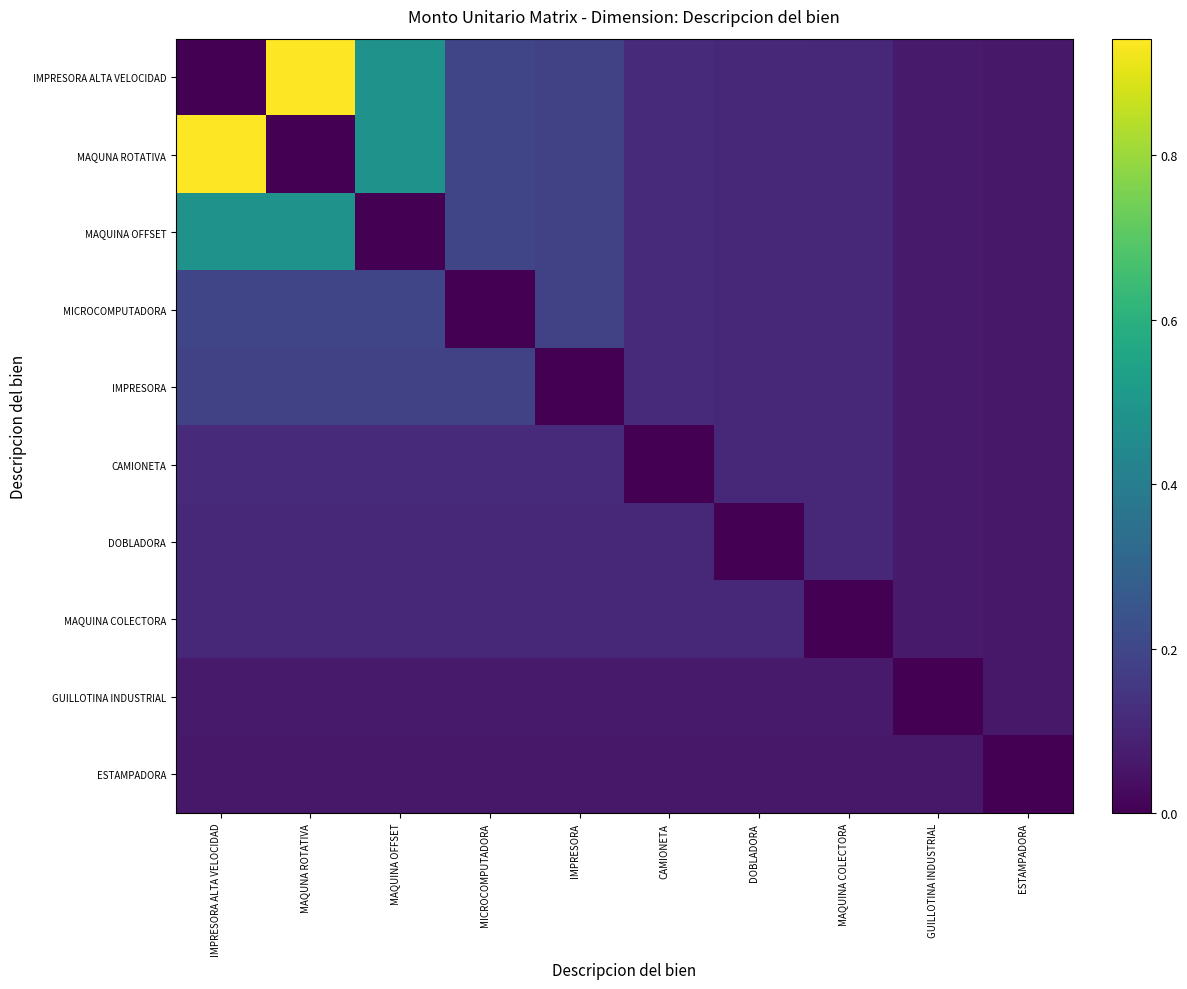

Reading left to right, what are all the values shown in this chart?

IMPRESORA ALTA VELOCIDAD: IMPRESORA ALTA VELOCIDAD=0.0	MAQUNA ROTATIVA=0.9	MAQUINA OFFSET=0.5	MICROCOMPUTADORA=0.2	IMPRESORA=0.2	CAMIONETA=0.1	DOBLADORA=0.1	MAQUINA COLECTORA=0.1	GUILLOTINA INDUSTRIAL=0.1	ESTAMPADORA=0.1
MAQUNA ROTATIVA: IMPRESORA ALTA VELOCIDAD=0.9	MAQUNA ROTATIVA=0.0	MAQUINA OFFSET=0.5	MICROCOMPUTADORA=0.2	IMPRESORA=0.2	CAMIONETA=0.1	DOBLADORA=0.1	MAQUINA COLECTORA=0.1	GUILLOTINA INDUSTRIAL=0.1	ESTAMPADORA=0.1
MAQUINA OFFSET: IMPRESORA ALTA VELOCIDAD=0.5	MAQUNA ROTATIVA=0.5	MAQUINA OFFSET=0.0	MICROCOMPUTADORA=0.2	IMPRESORA=0.2	CAMIONETA=0.1	DOBLADORA=0.1	MAQUINA COLECTORA=0.1	GUILLOTINA INDUSTRIAL=0.1	ESTAMPADORA=0.1
MICROCOMPUTADORA: IMPRESORA ALTA VELOCIDAD=0.2	MAQUNA ROTATIVA=0.2	MAQUINA OFFSET=0.2	MICROCOMPUTADORA=0.0	IMPRESORA=0.2	CAMIONETA=0.1	DOBLADORA=0.1	MAQUINA COLECTORA=0.1	GUILLOTINA INDUSTRIAL=0.1	ESTAMPADORA=0.1
IMPRESORA: IMPRESORA ALTA VELOCIDAD=0.2	MAQUNA ROTATIVA=0.2	MAQUINA OFFSET=0.2	MICROCOMPUTADORA=0.2	IMPRESORA=0.0	CAMIONETA=0.1	DOBLADORA=0.1	MAQUINA COLECTORA=0.1	GUILLOTINA INDUSTRIAL=0.1	ESTAMPADORA=0.1
CAMIONETA: IMPRESORA ALTA VELOCIDAD=0.1	MAQUNA ROTATIVA=0.1	MAQUINA OFFSET=0.1	MICROCOMPUTADORA=0.1	IMPRESORA=0.1	CAMIONETA=0.0	DOBLADORA=0.1	MAQUINA COLECTORA=0.1	GUILLOTINA INDUSTRIAL=0.1	ESTAMPADORA=0.1
DOBLADORA: IMPRESORA ALTA VELOCIDAD=0.1	MAQUNA ROTATIVA=0.1	MAQUINA OFFSET=0.1	MICROCOMPUTADORA=0.1	IMPRESORA=0.1	CAMIONETA=0.1	DOBLADORA=0.0	MAQUINA COLECTORA=0.1	GUILLOTINA INDUSTRIAL=0.1	ESTAMPADORA=0.1
MAQUINA COLECTORA: IMPRESORA ALTA VELOCIDAD=0.1	MAQUNA ROTATIVA=0.1	MAQUINA OFFSET=0.1	MICROCOMPUTADORA=0.1	IMPRESORA=0.1	CAMIONETA=0.1	DOBLADORA=0.1	MAQUINA COLECTORA=0.0	GUILLOTINA INDUSTRIAL=0.1	ESTAMPADORA=0.1
GUILLOTINA INDUSTRIAL: IMPRESORA ALTA VELOCIDAD=0.1	MAQUNA ROTATIVA=0.1	MAQUINA OFFSET=0.1	MICROCOMPUTADORA=0.1	IMPRESORA=0.1	CAMIONETA=0.1	DOBLADORA=0.1	MAQUINA COLECTORA=0.1	GUILLOTINA INDUSTRIAL=0.0	ESTAMPADORA=0.1
ESTAMPADORA: IMPRESORA ALTA VELOCIDAD=0.1	MAQUNA ROTATIVA=0.1	MAQUINA OFFSET=0.1	MICROCOMPUTADORA=0.1	IMPRESORA=0.1	CAMIONETA=0.1	DOBLADORA=0.1	MAQUINA COLECTORA=0.1	GUILLOTINA INDUSTRIAL=0.1	ESTAMPADORA=0.0